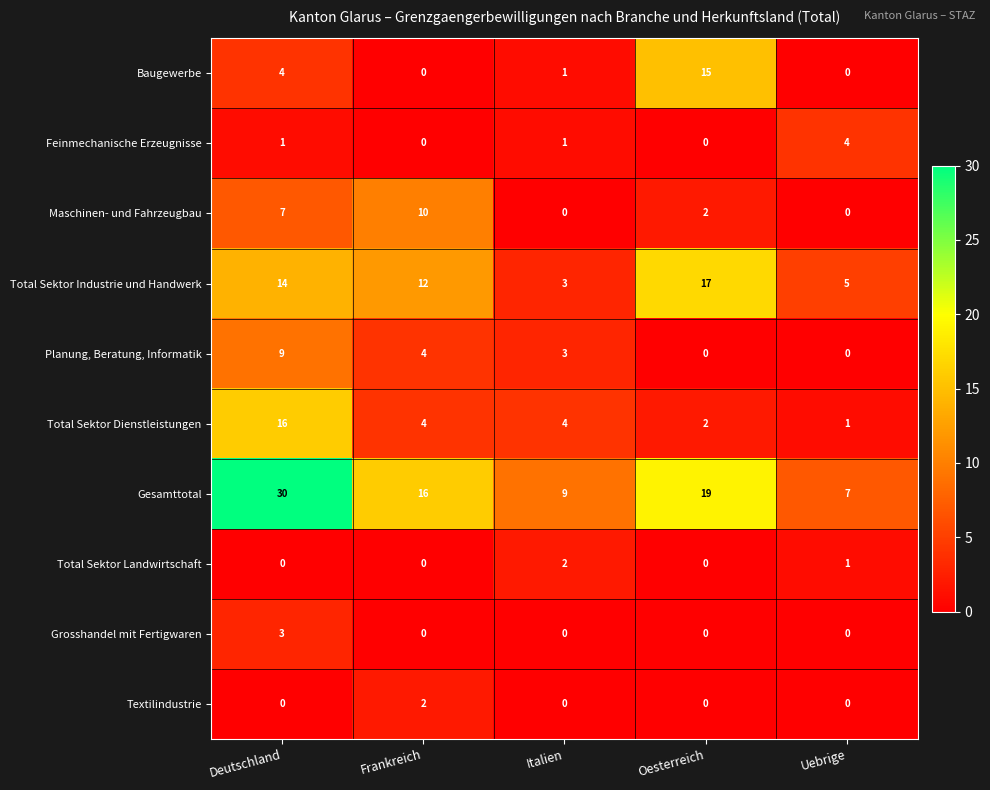

List the labels in order of Total Sektor Industrie und Handwerk value, smallest first.

Italien, Uebrige, Frankreich, Deutschland, Oesterreich